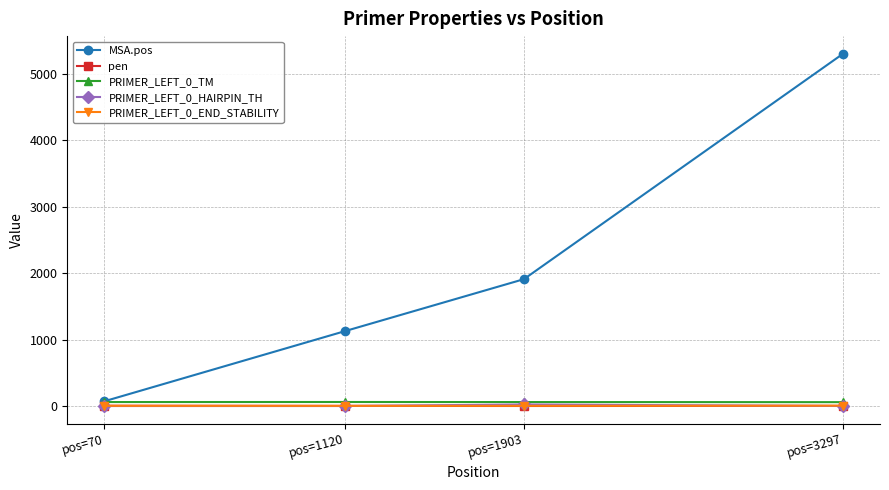

Is the value of MSA.pos at pos=3297 greater than the value of PRIMER_LEFT_0_END_STABILITY at pos=1903?

Yes